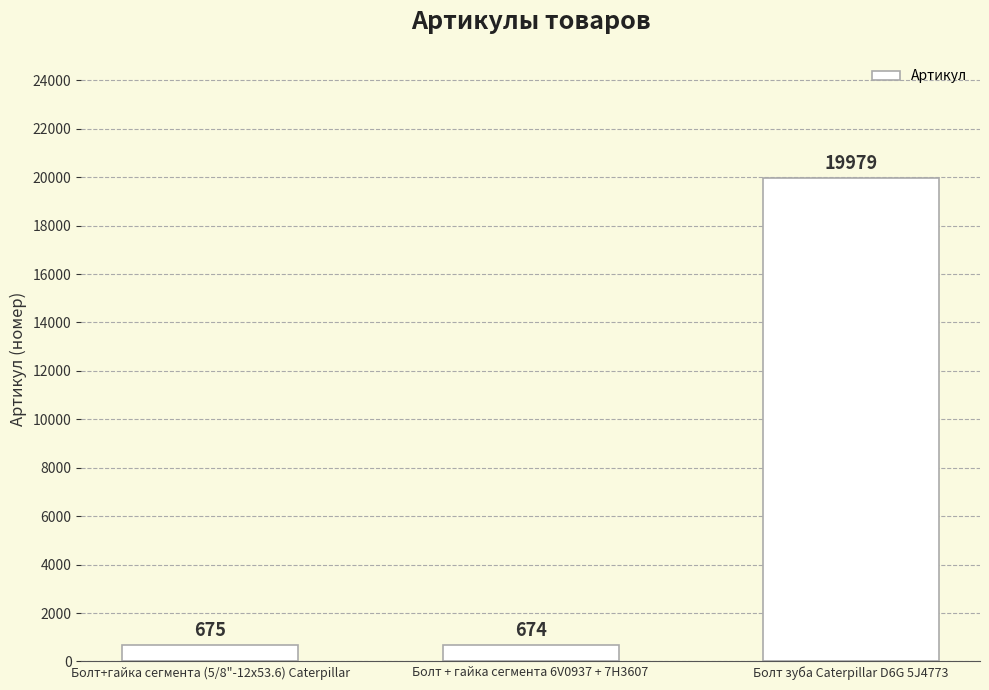

What is the value of the 1st bar from the left?

675